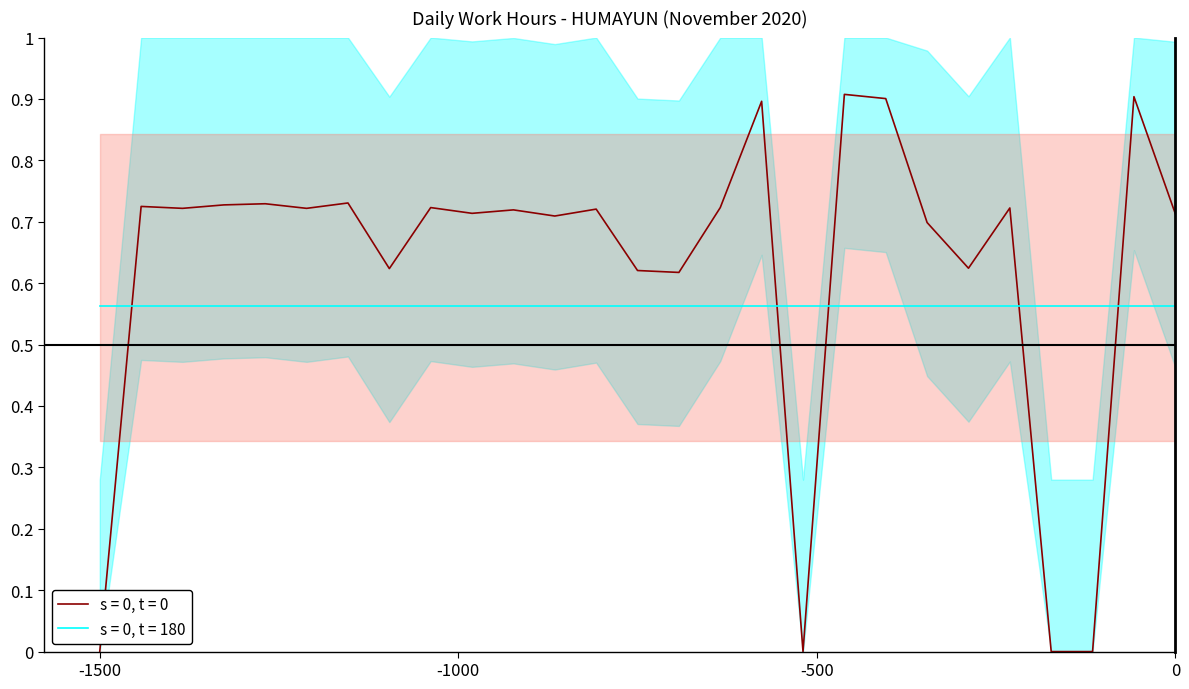

True or false: the data shows 0.9 at 19.

True